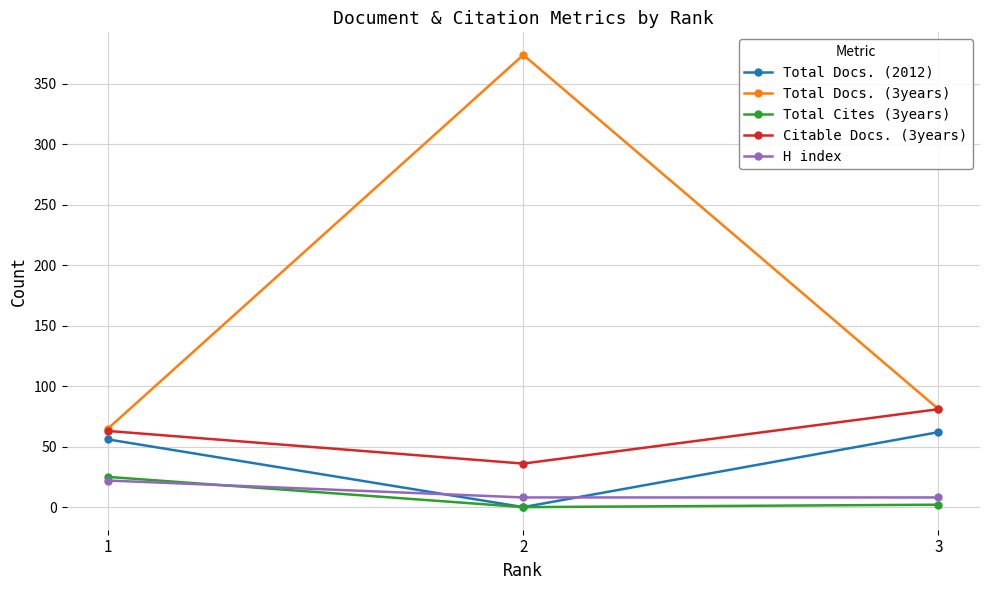

Which series has the widest spread of values?

Total Docs. (3years)